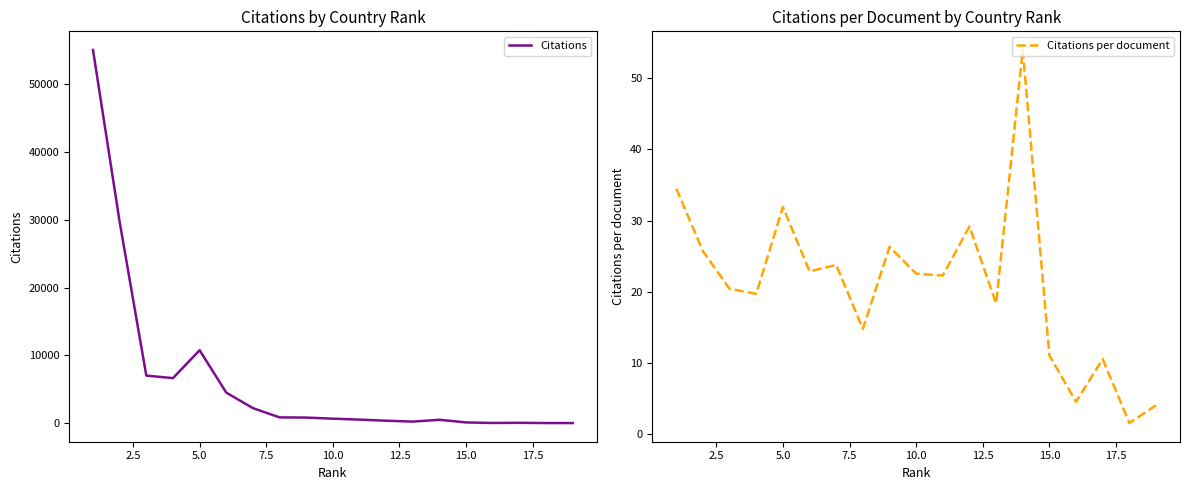

What is the average value of the Citations series?

6311